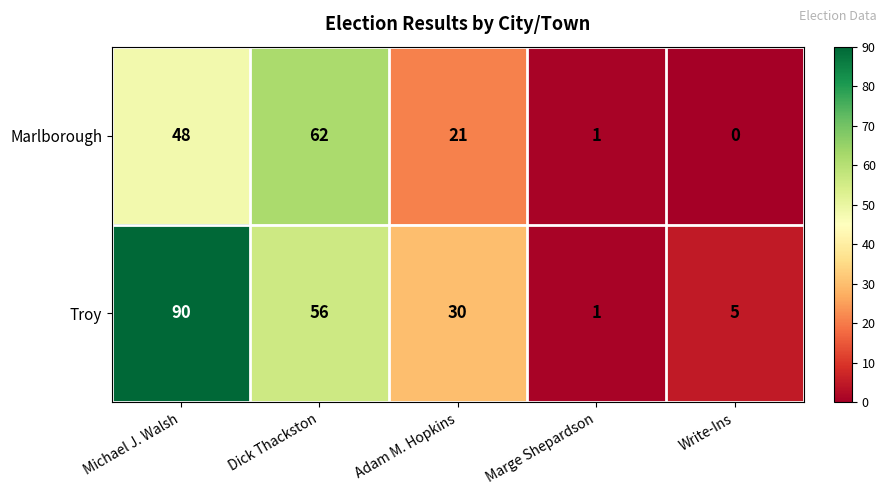

At how many categories does at least one series exceed 9?

3